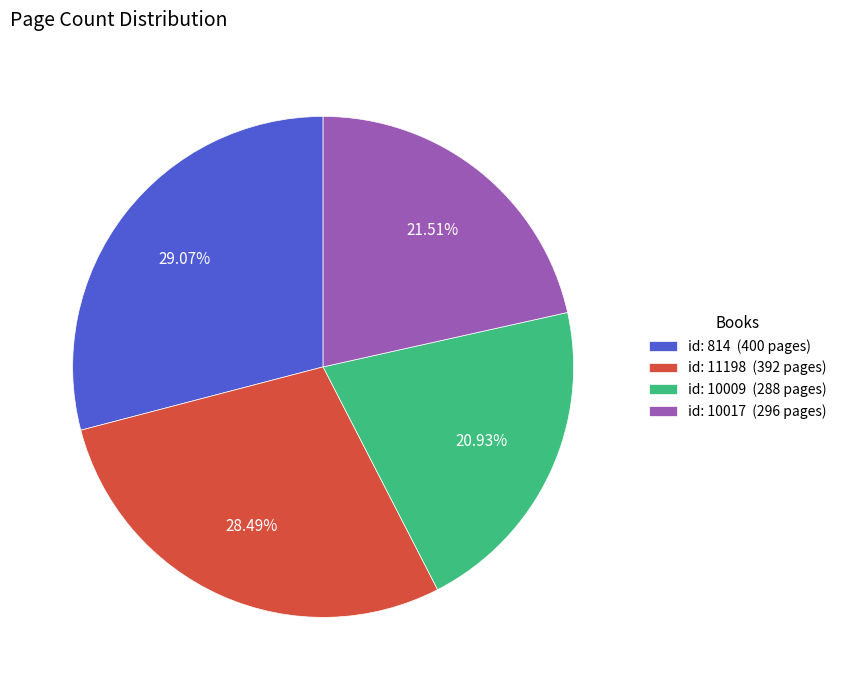

To the nearest percent, what is the difference between the largest and smallest slice percentages?

8%